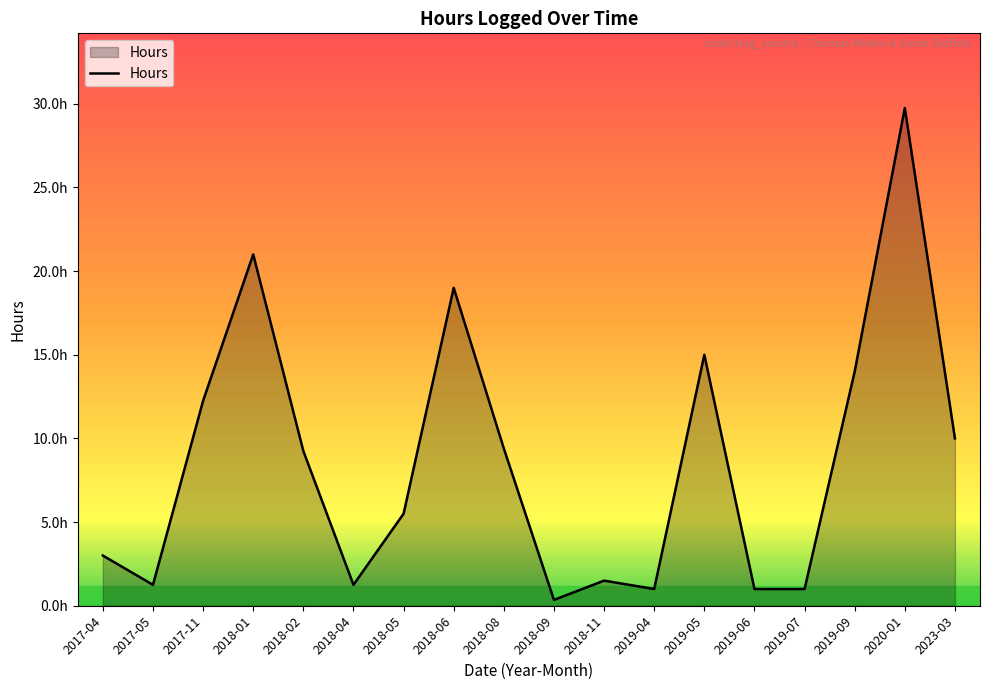

What is the maximum value shown in the chart?

29.8